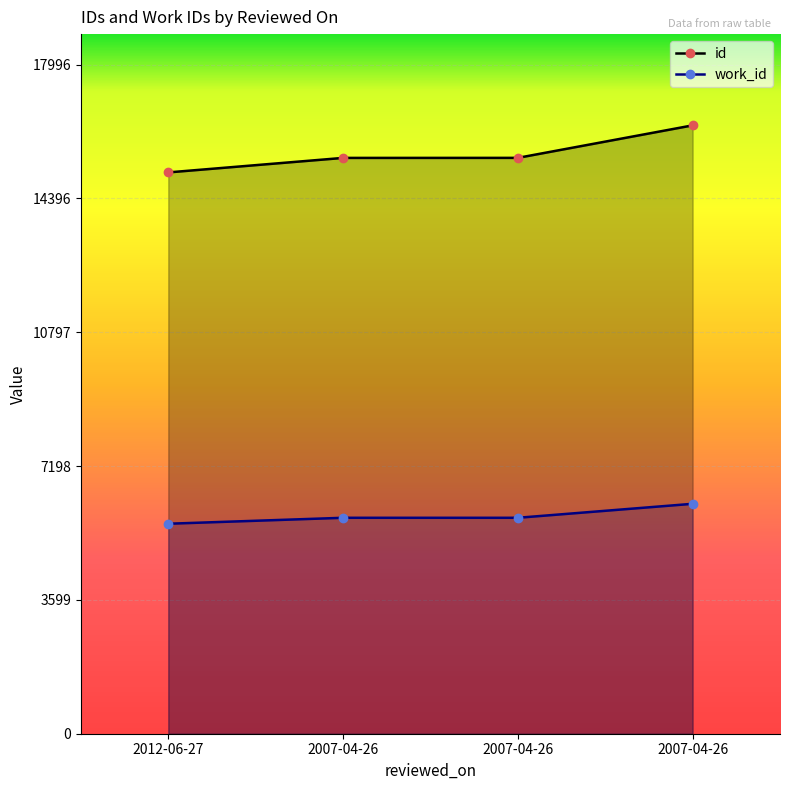

What is the label of the 4th point from the right?

2012-06-27